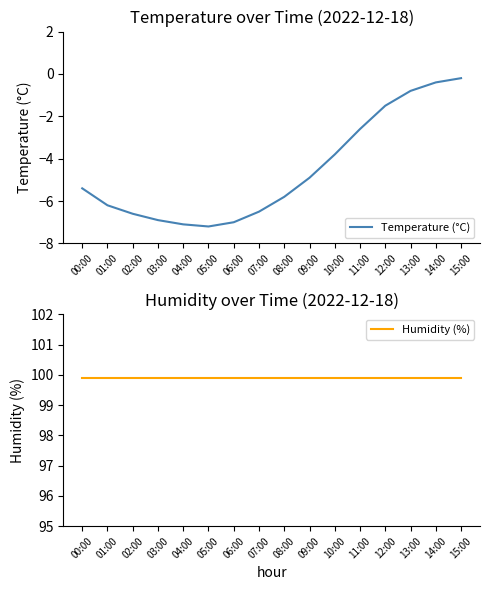

The value of Humidity (%) at 14:00 is 99.9. True or false?

True